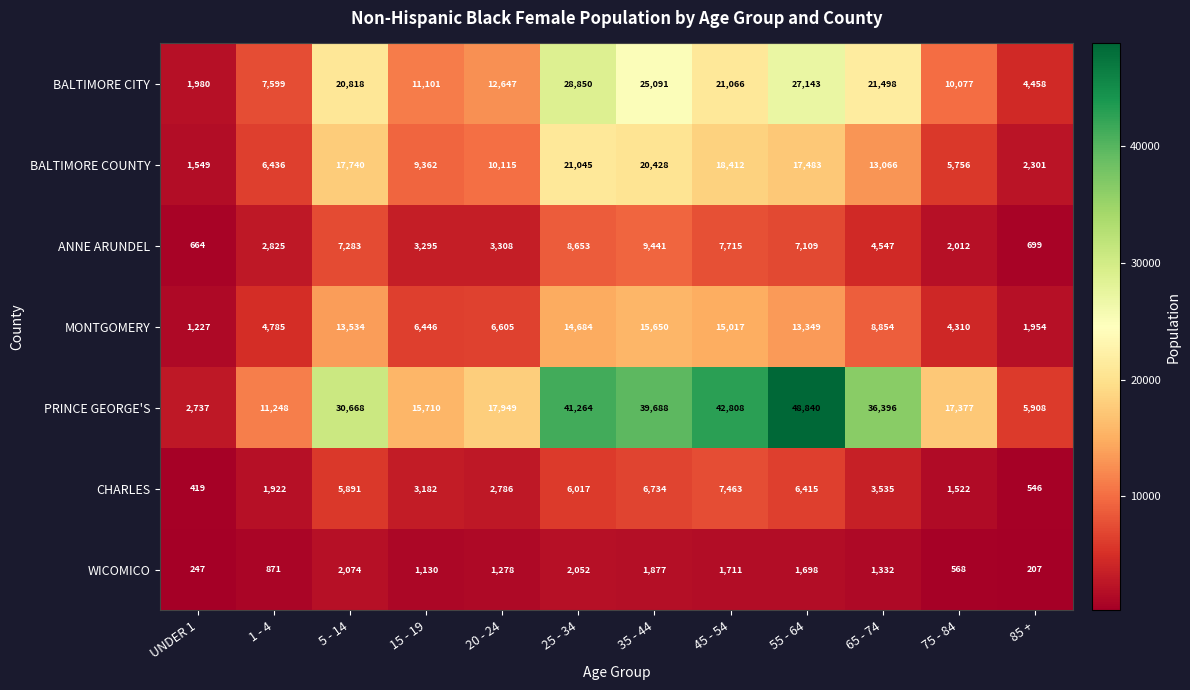

Which series has the largest total across all categories?

PRINCE GEORGE'S